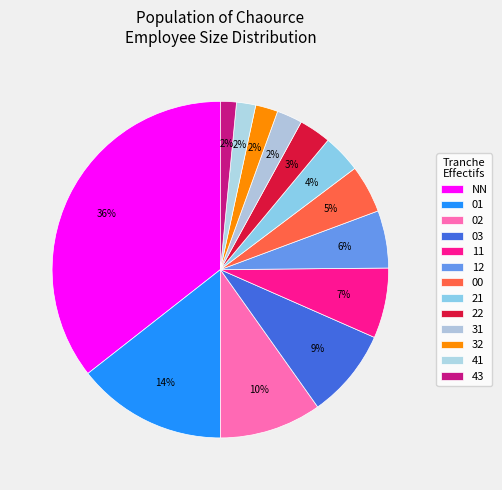

To the nearest percent, what is the difference between the largest and smallest slice percentages?

34%